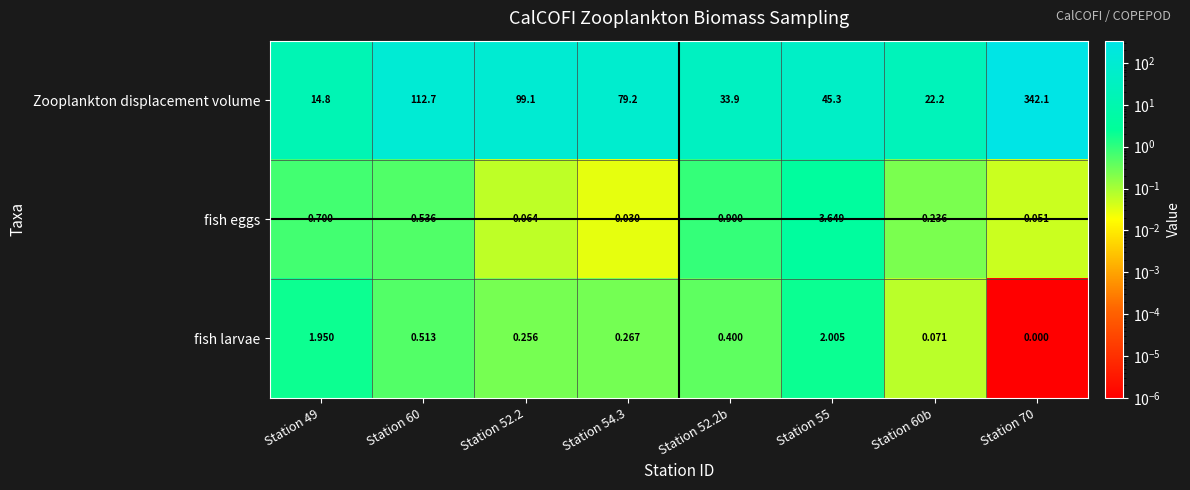

Rank the series at Station 55 from highest to lowest value.

Zooplankton displacement volume, fish eggs, fish larvae